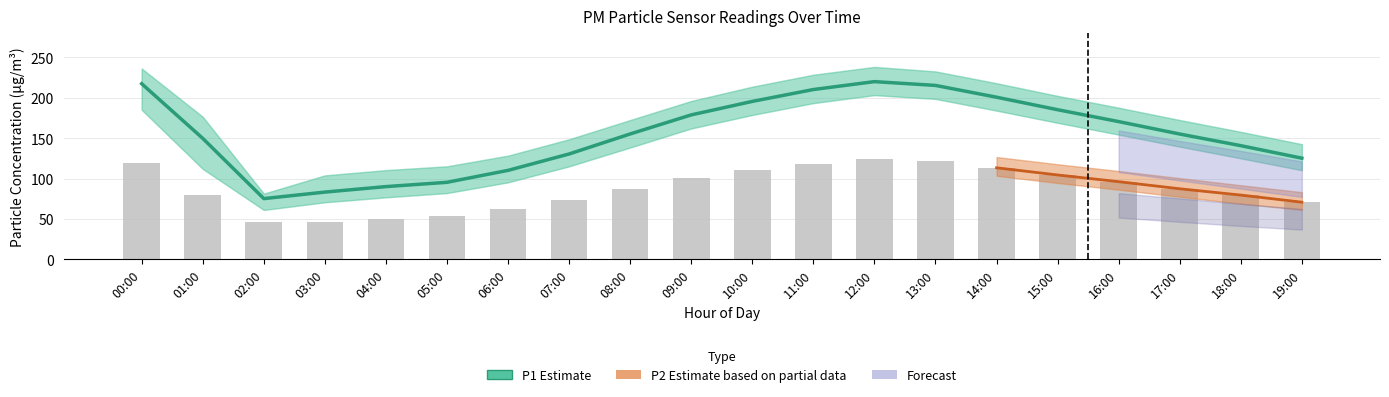

Where does the data first go above 155?

00:00